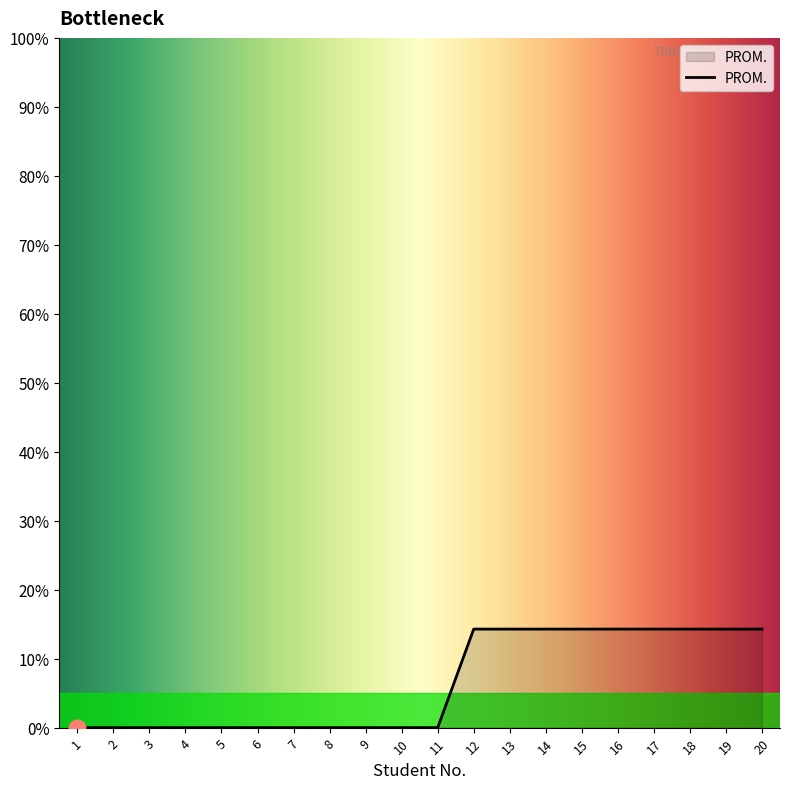

Which has a higher value, 4 or 15?

15